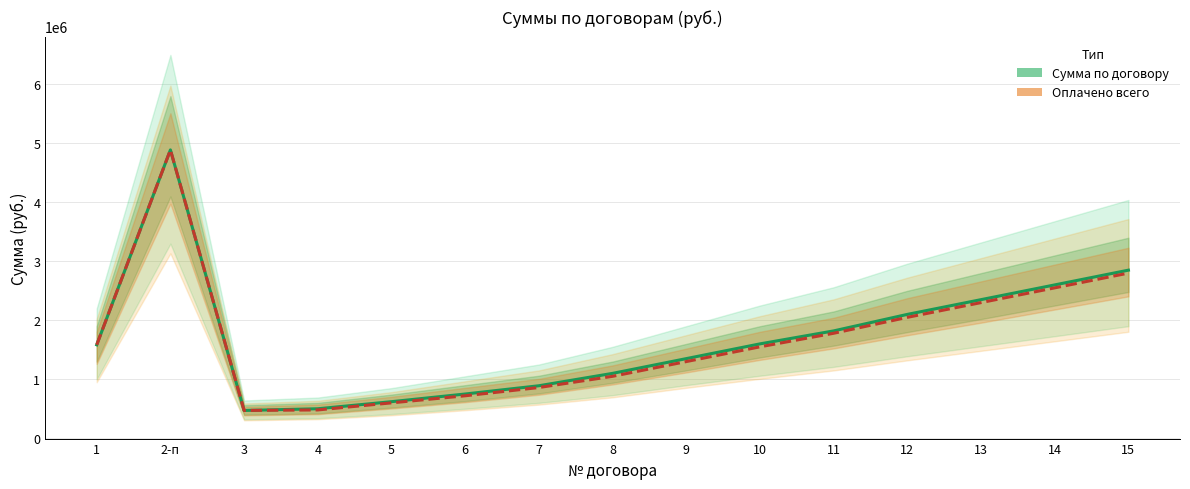

Where is the first local maximum for Оплачено всего?

2-п